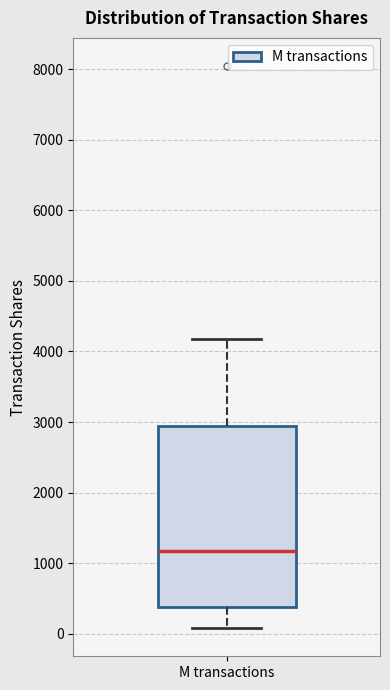

Where does the median line of the box for M transactions sit on the y-axis? The values are not printed on the chart, so give them approximately, as read against the axis.

1200